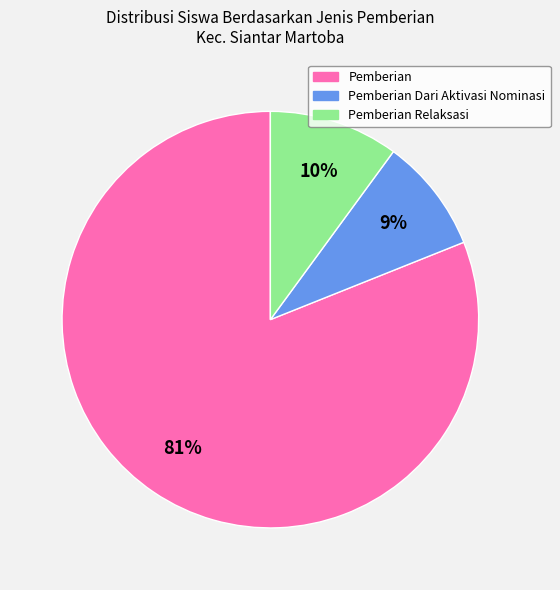

Does any single category account for the majority?

Yes